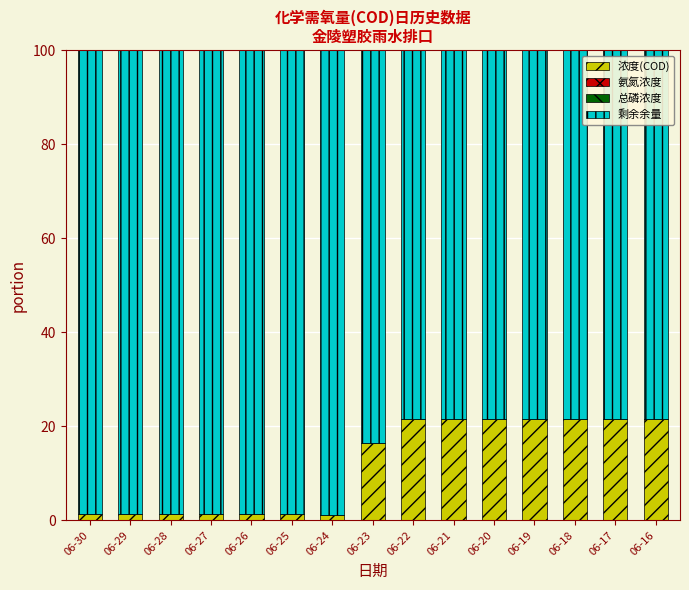

What is the maximum value for 浓度(COD)?

21.5